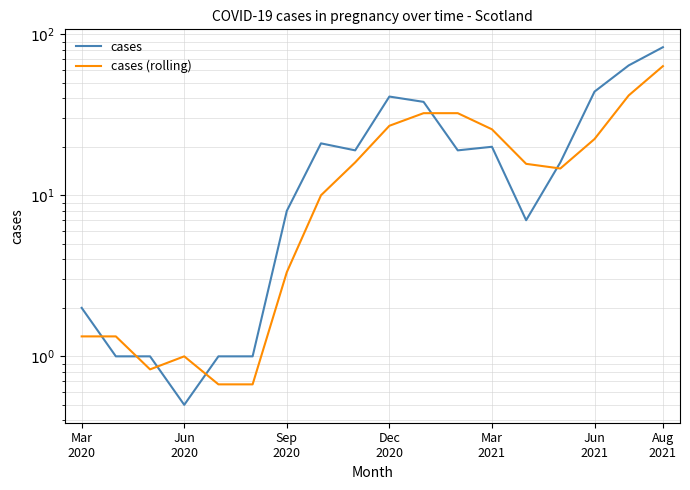

What is the value of the cases point at the 12th from the left?

19.0